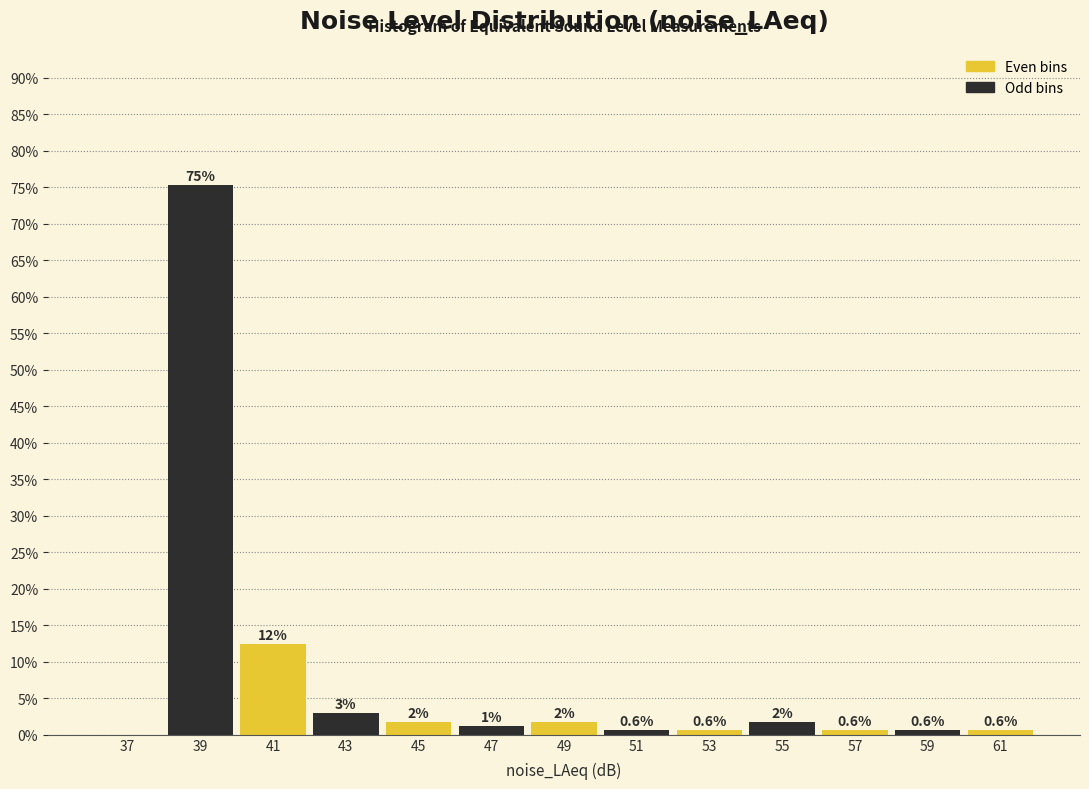

Between 37 and 61, which is larger?

61